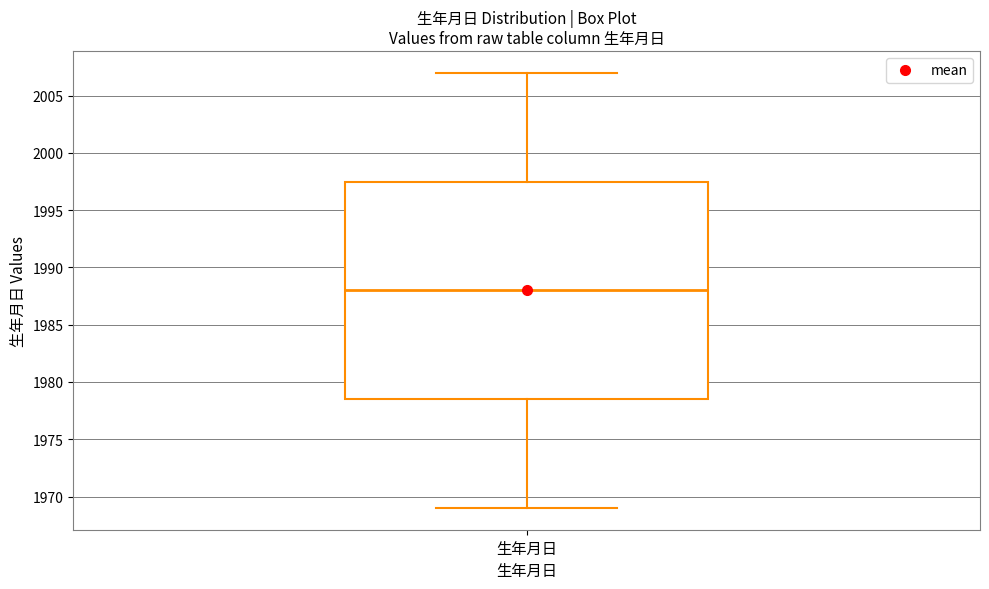

Transcribe this box plot: give where the median line is, the range the box spans, and where the two whiskers end, as read against the y-axis. The values are not printed on the chart, so give them approximately, as read against the axis.

median 1988.0, box 1978.5 to 1997.5, whiskers 1969.0 to 2007.0